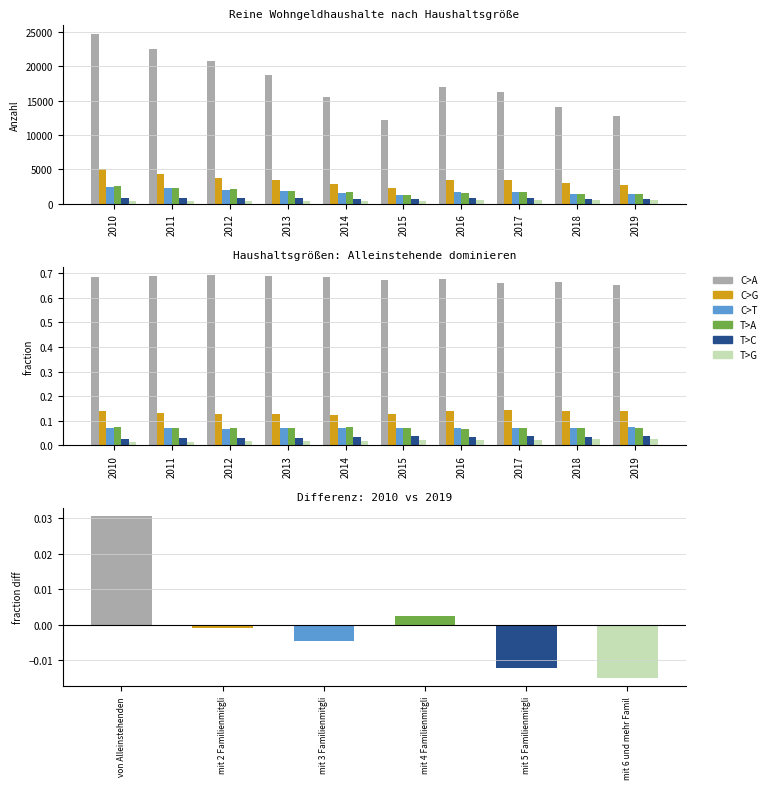

At which category is the sum across all series the highest?

2010